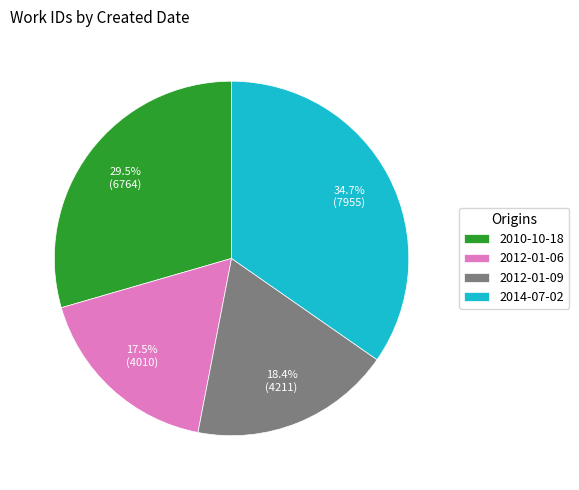

Combined, do 2010-10-18 and 2012-01-06 account for over 50%?

No